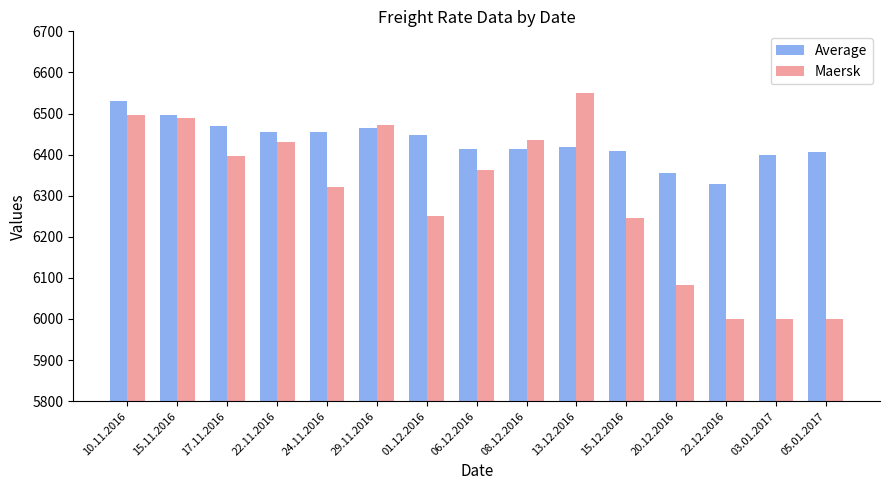

List the series in order of their peak value, highest first.

Maersk, Average